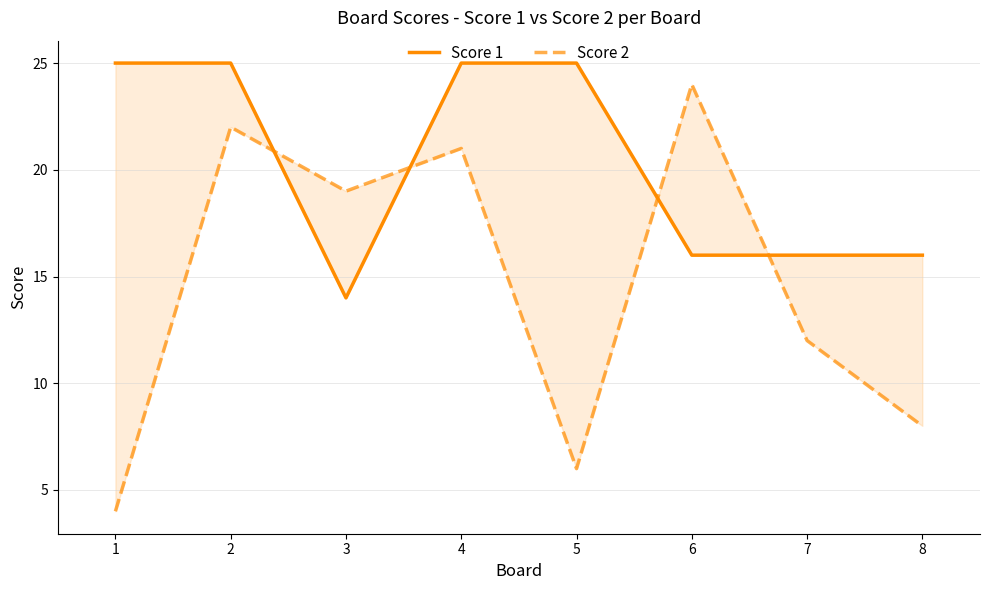

Which category has the lowest value across all series?

1